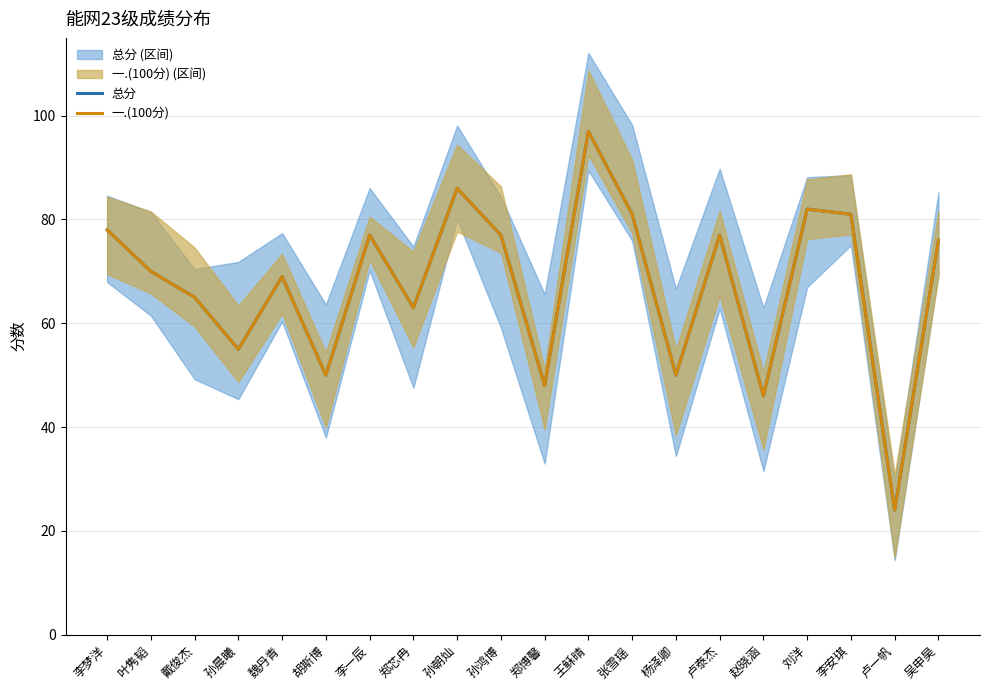

What is the label of the 13th point from the right?

郑芯冉